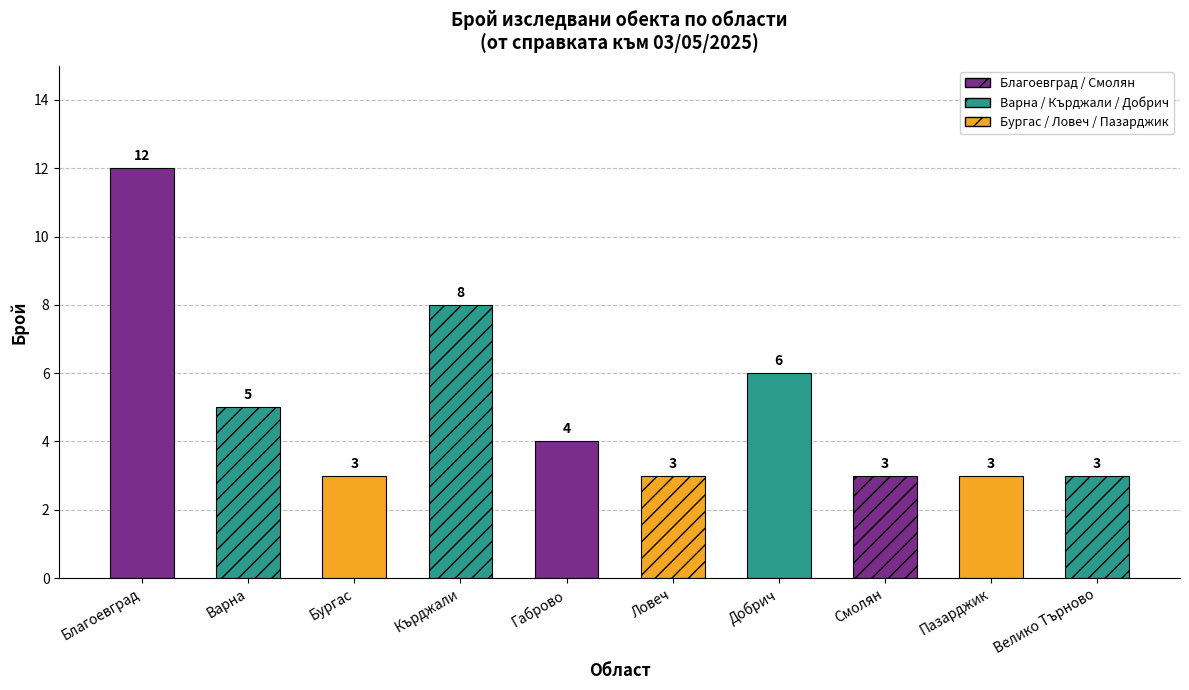

Which has a higher value, Благоевград or Габрово?

Благоевград